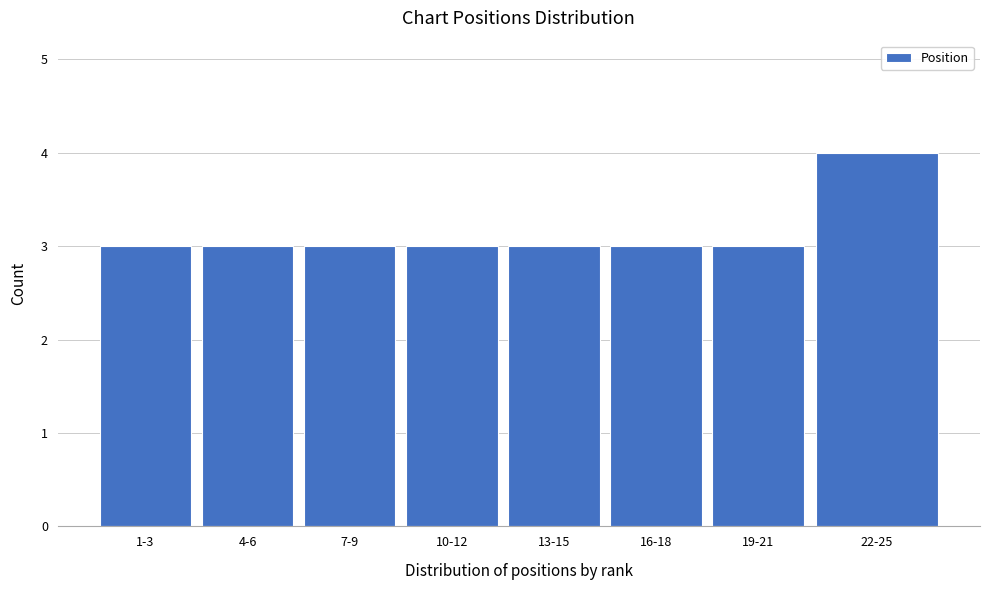

Reading left to right, what are all the values shown in this chart?

1-3=3	4-6=3	7-9=3	10-12=3	13-15=3	16-18=3	19-21=3	22-25=4